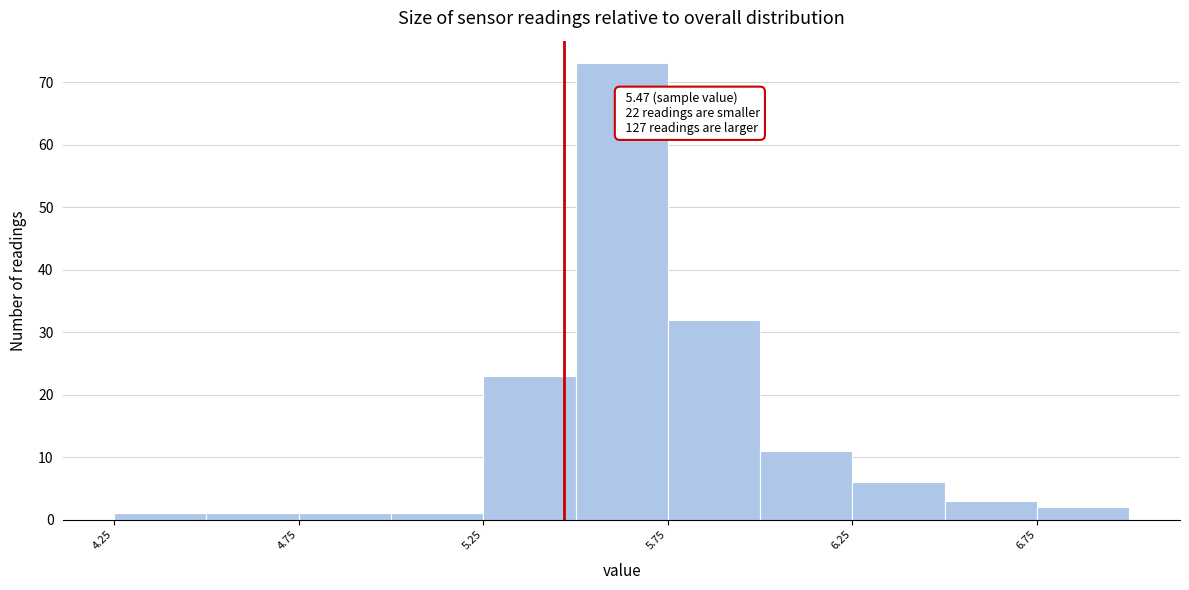

Over which range of the x-axis is the bar tallest?

5.50 to 5.75